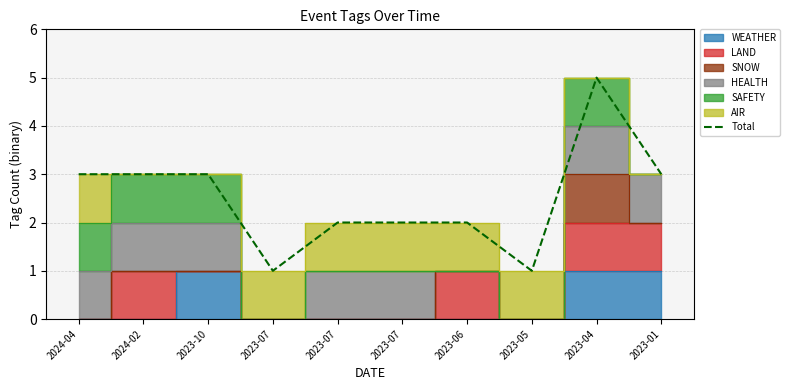

List the labels in order of value, largest first.

2023-04, 2024-04, 2024-02, 2023-10, 2023-01, 2023-07, 2023-07, 2023-06, 2023-07, 2023-05